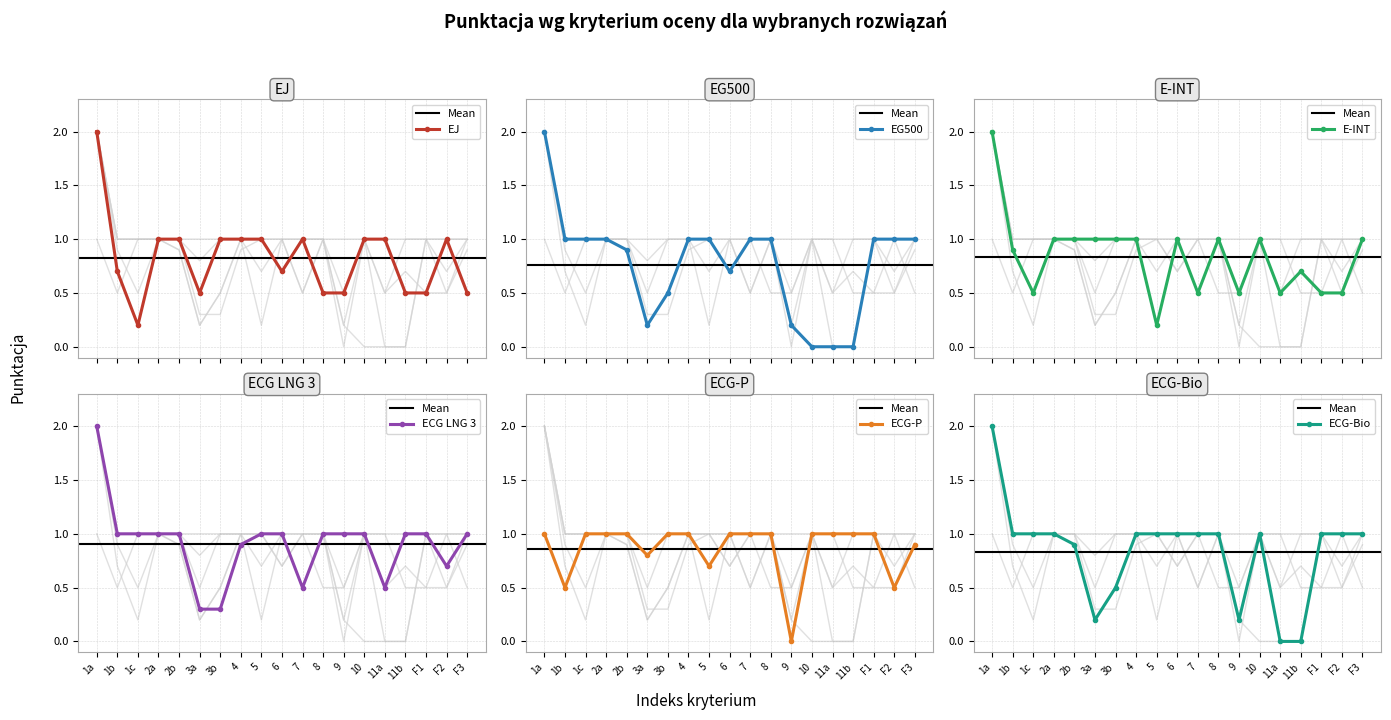

What is the lowest value of the ECG LNG 3 series?

0.3